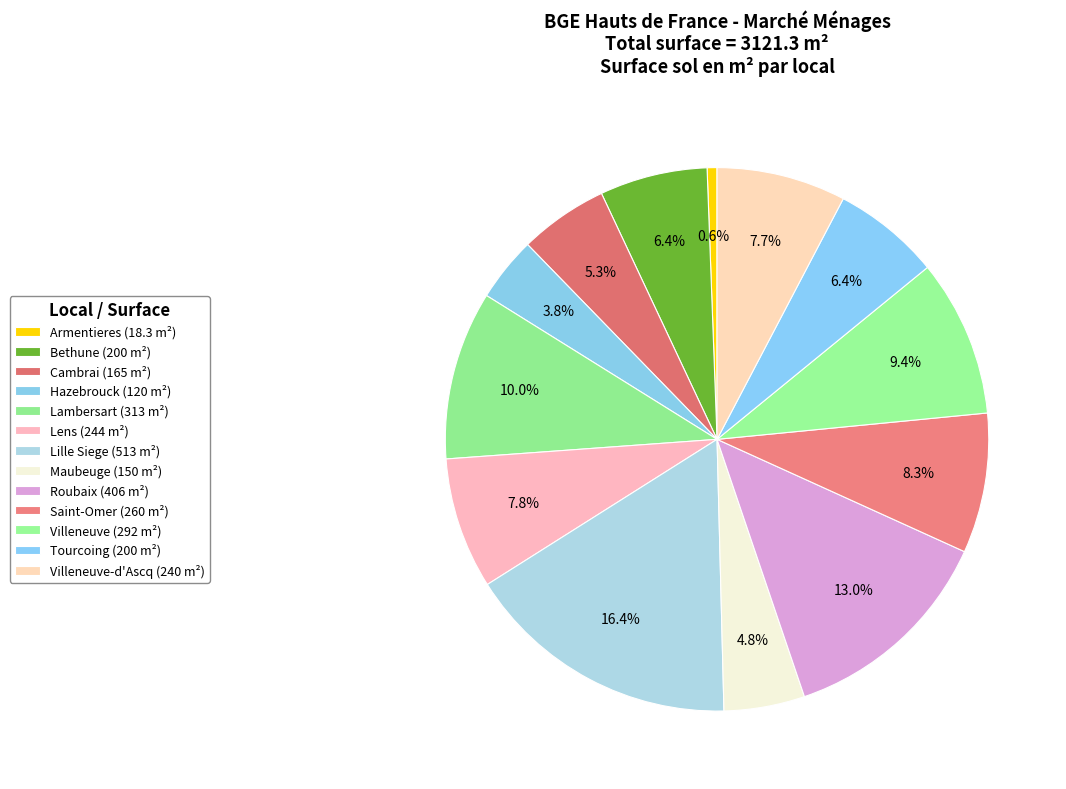

What is the ratio of the value at Hazebrouck (120 m²) to the value at Lens (244 m²)?

0.5